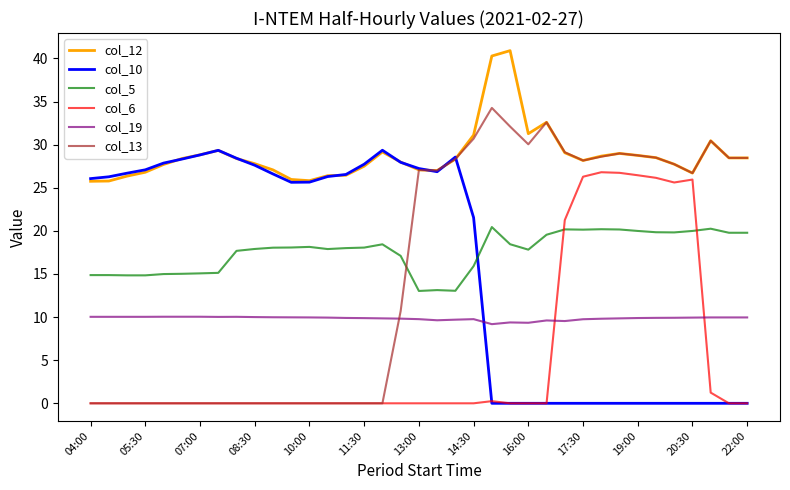

What is the greatest value displayed?

40.9